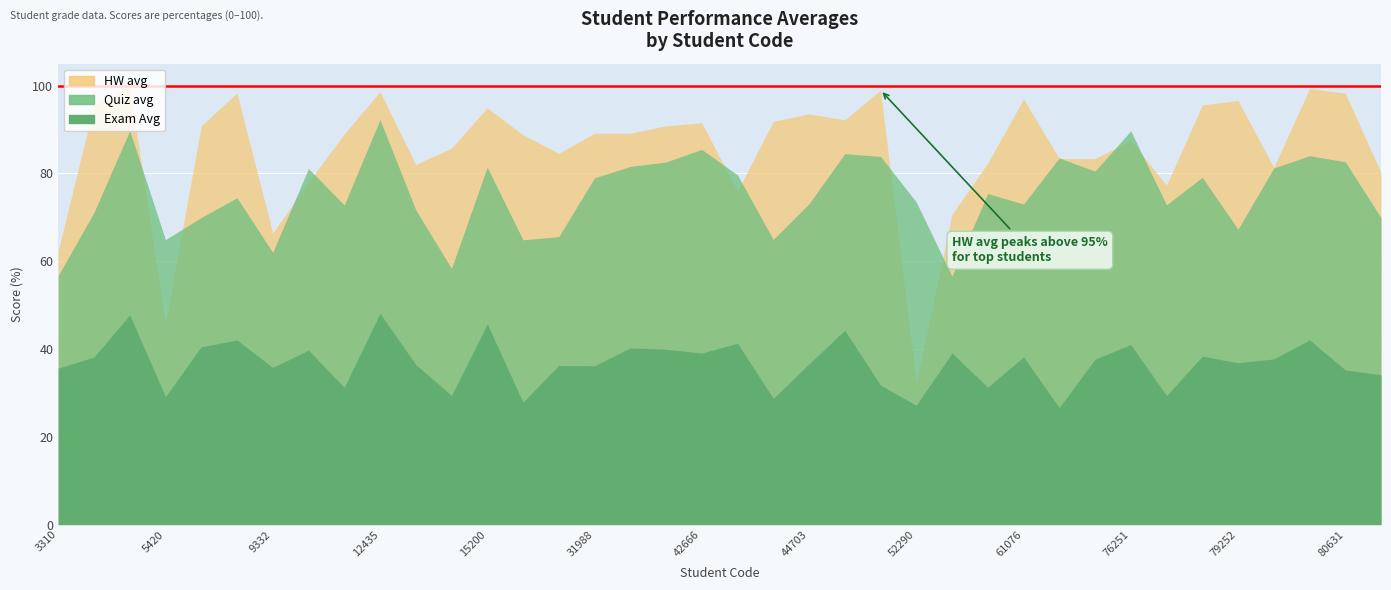

At which label does Exam Avg reach its peak?

12435